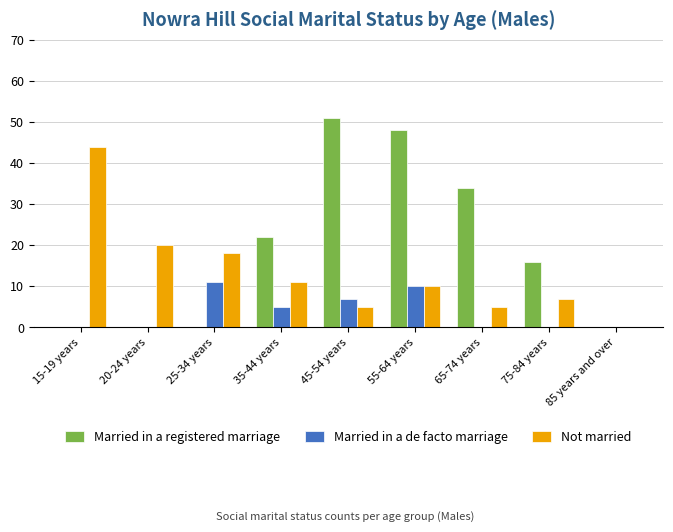

At which category is the sum across all series the highest?

55-64 years